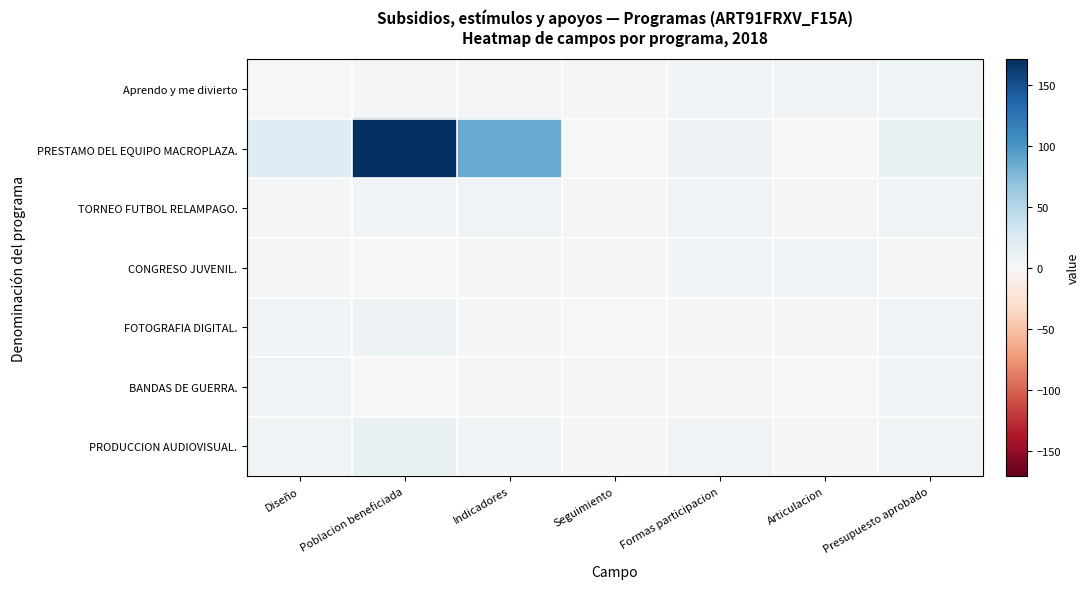

Rank the series by their maximum value, from lowest to highest.

CONGRESO JUVENIL., BANDAS DE GUERRA., Aprendo y me divierto, TORNEO FUTBOL RELAMPAGO., FOTOGRAFIA DIGITAL., PRODUCCION AUDIOVISUAL., PRESTAMO DEL EQUIPO MACROPLAZA.